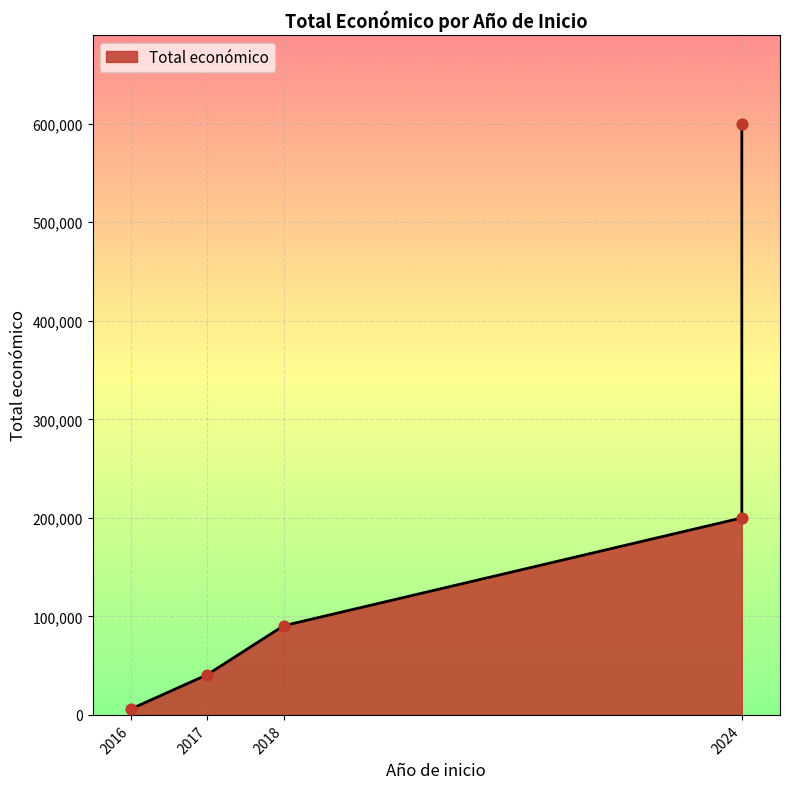

What is the change in value from 2016 to 2018?

+84474